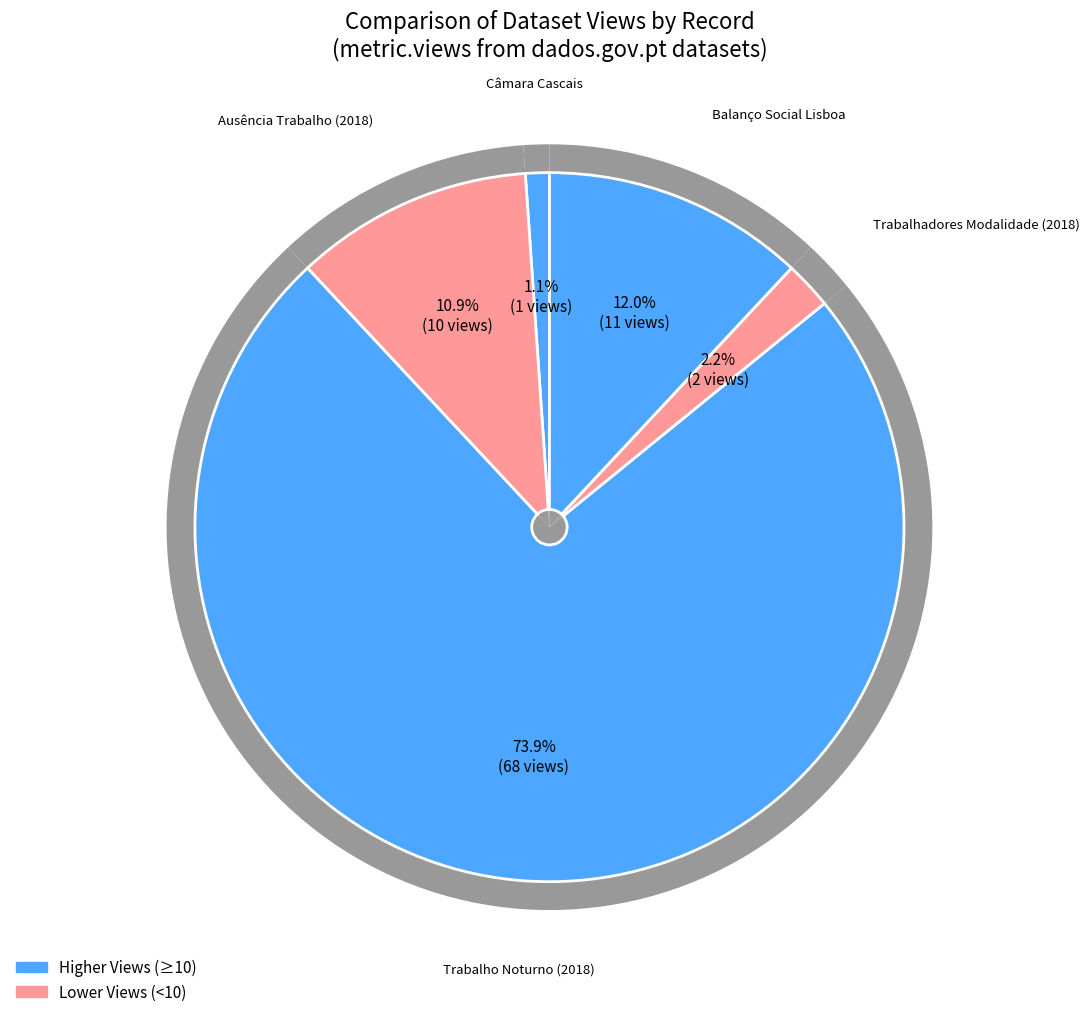

What is the largest slice in the pie chart?

Trabalho Noturno (2018)